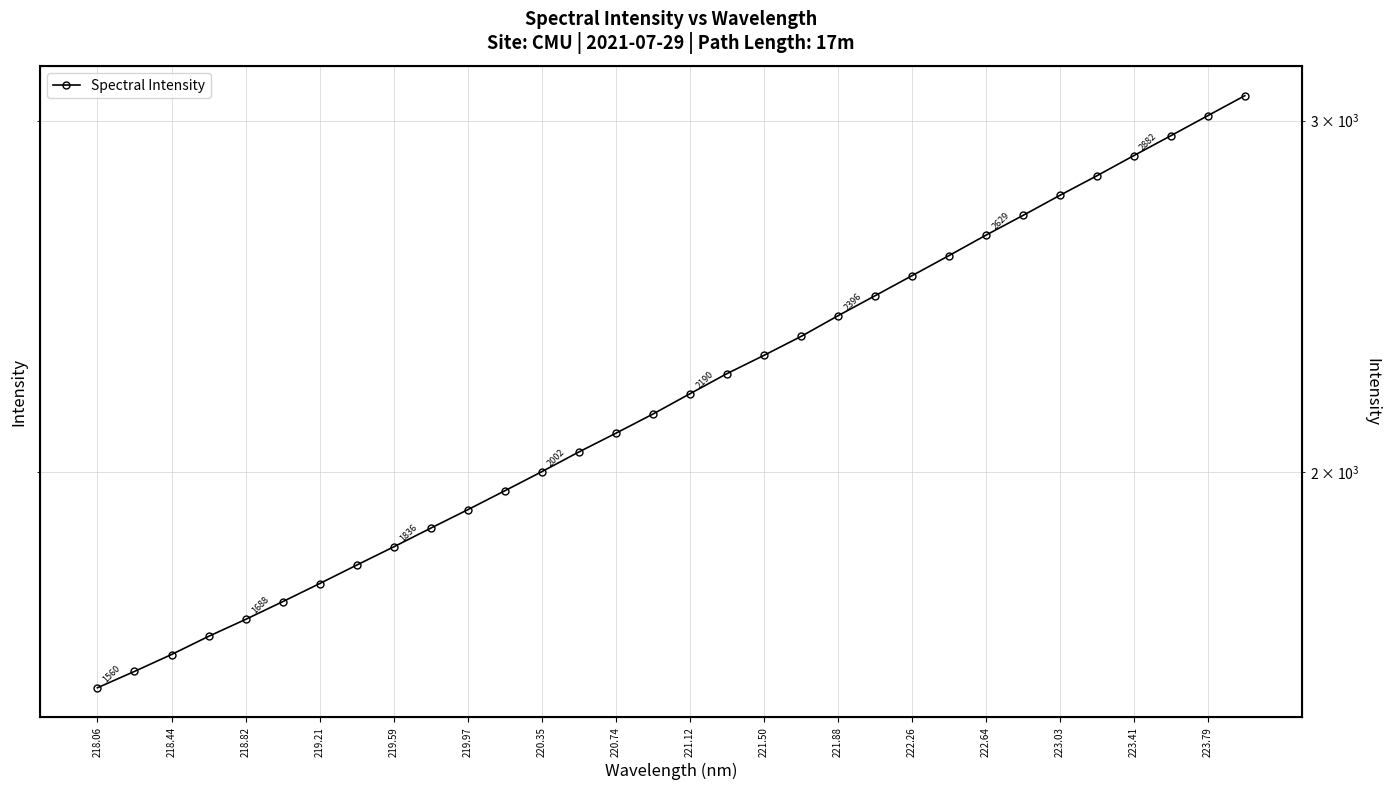

What is the difference between the second highest and second lowest values?

1427.7